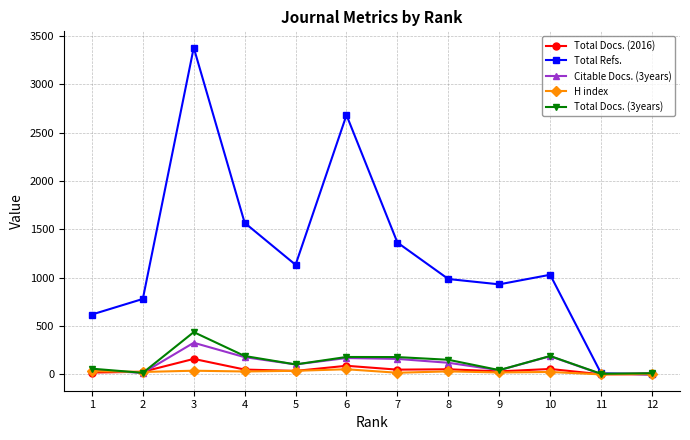

True or false: Total Docs. (2016) has more than 1 interior local peaks.

True